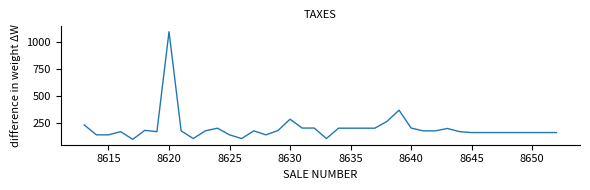

What is the difference between the maximum and minimum values?

995.1